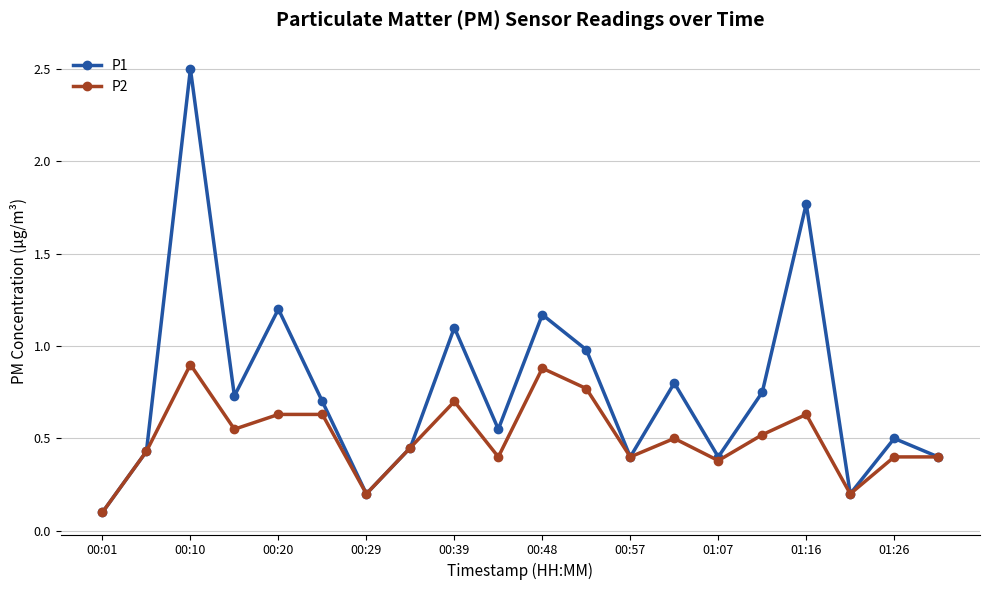

Which series has the largest total across all categories?

P1